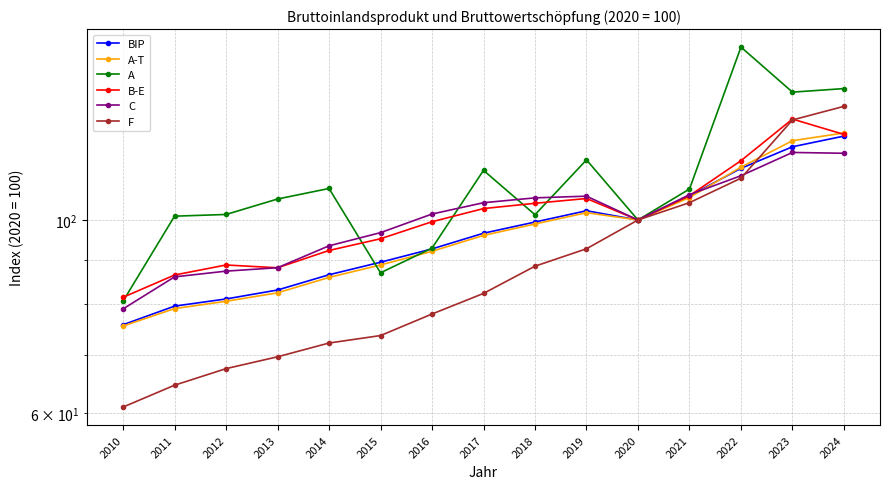

Does the chart have visible grid lines?

Yes